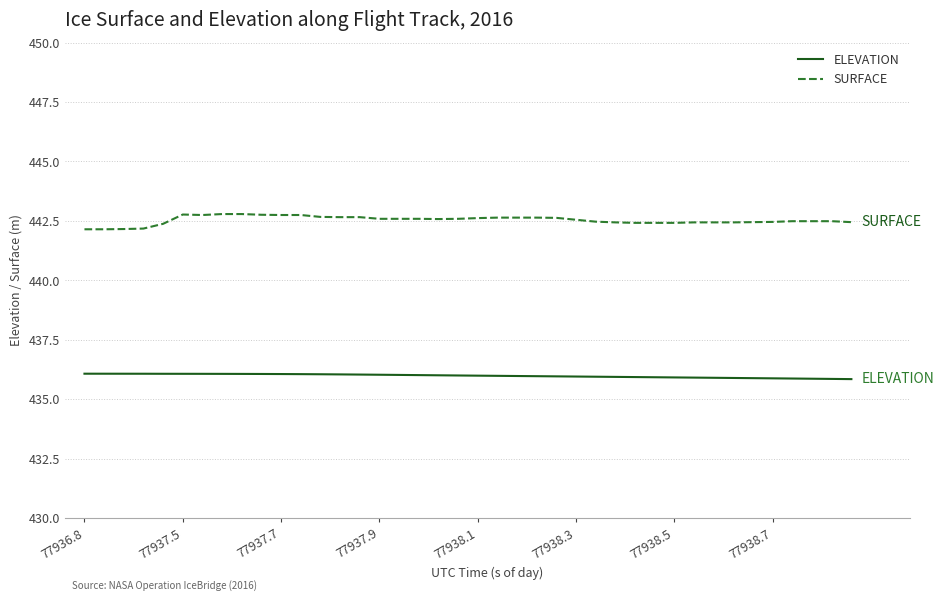

Rank the series by their maximum value, from lowest to highest.

ELEVATION, SURFACE